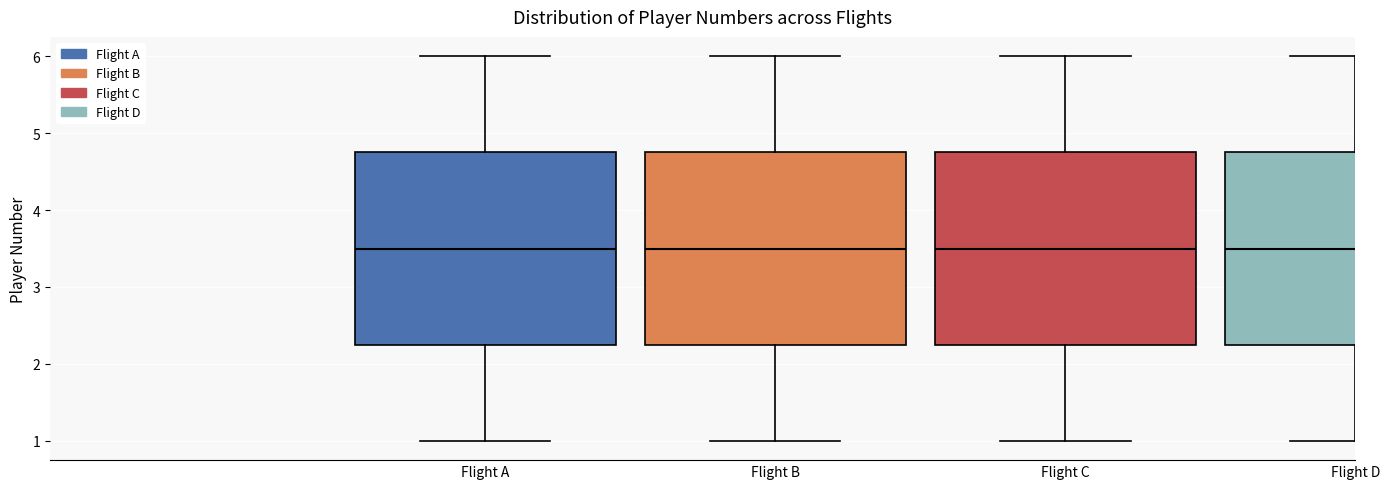

Where does the upper whisker of the box for Flight B end on the y-axis? The values are not printed on the chart, so give them approximately, as read against the axis.

6.0